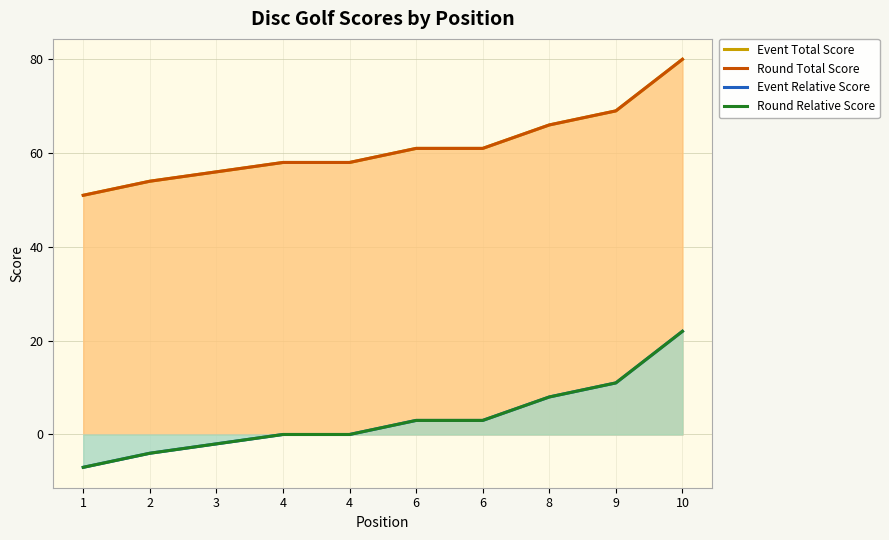

How many lines are shown in the chart?

4